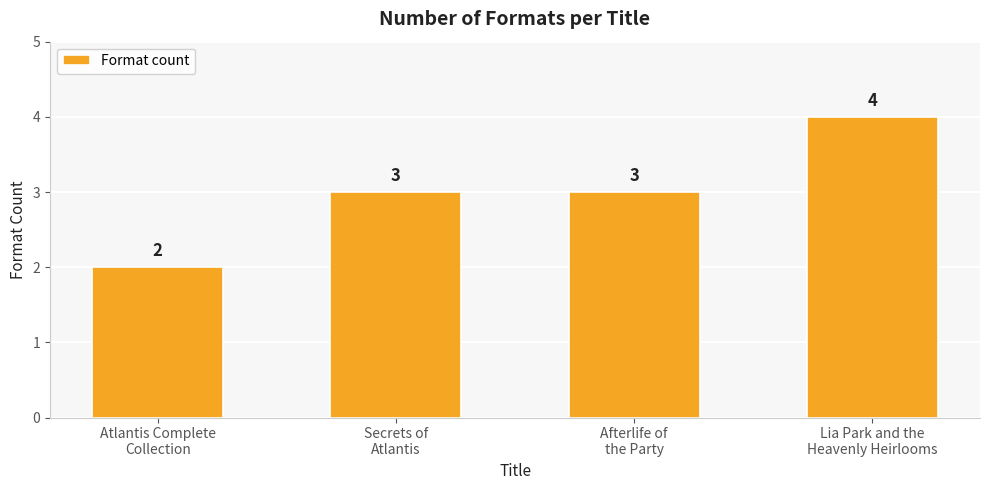

How many bars are there in total?

4